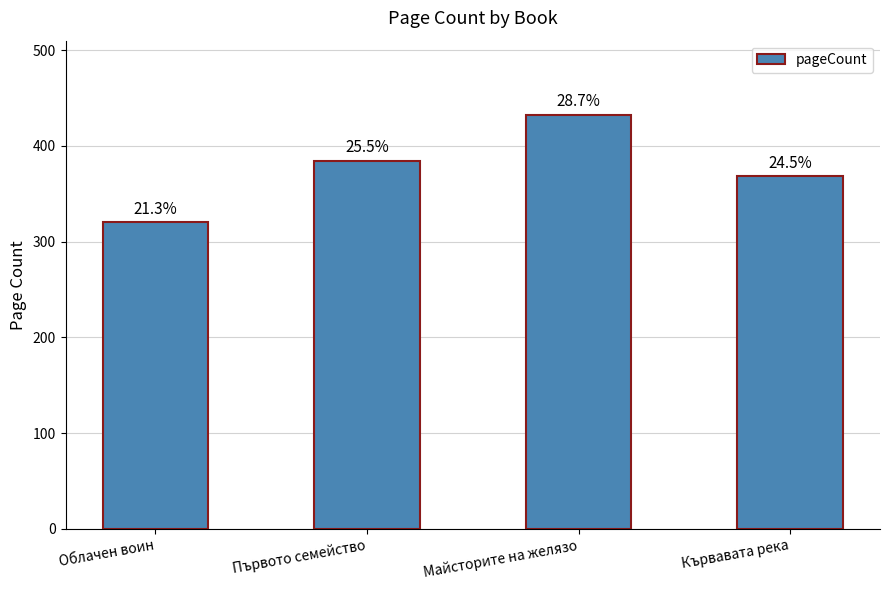

Rank the categories by value from lowest to highest.

Облачен воин, Кървавата река, Първото семейство, Майсторите на желязо